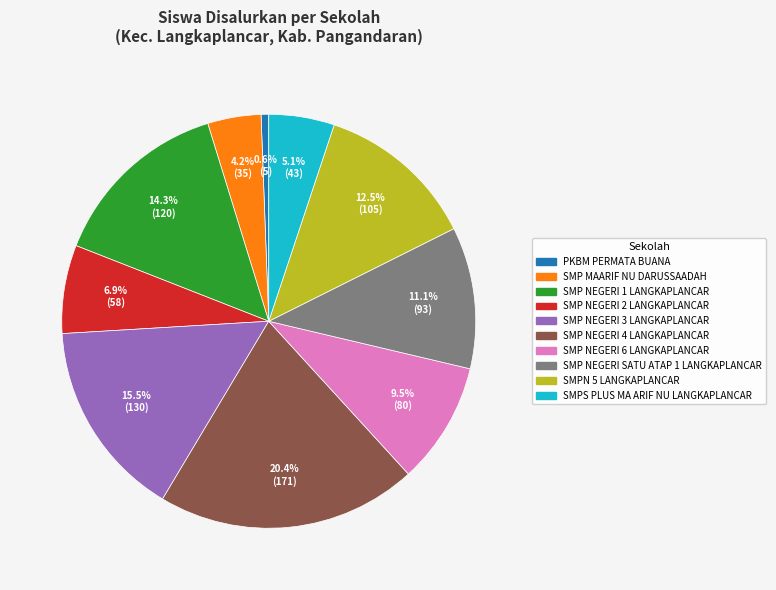

To the nearest percent, what is the difference between the SMP NEGERI 4 LANGKAPLANCAR and SMP NEGERI 6 LANGKAPLANCAR slice percentages?

11%